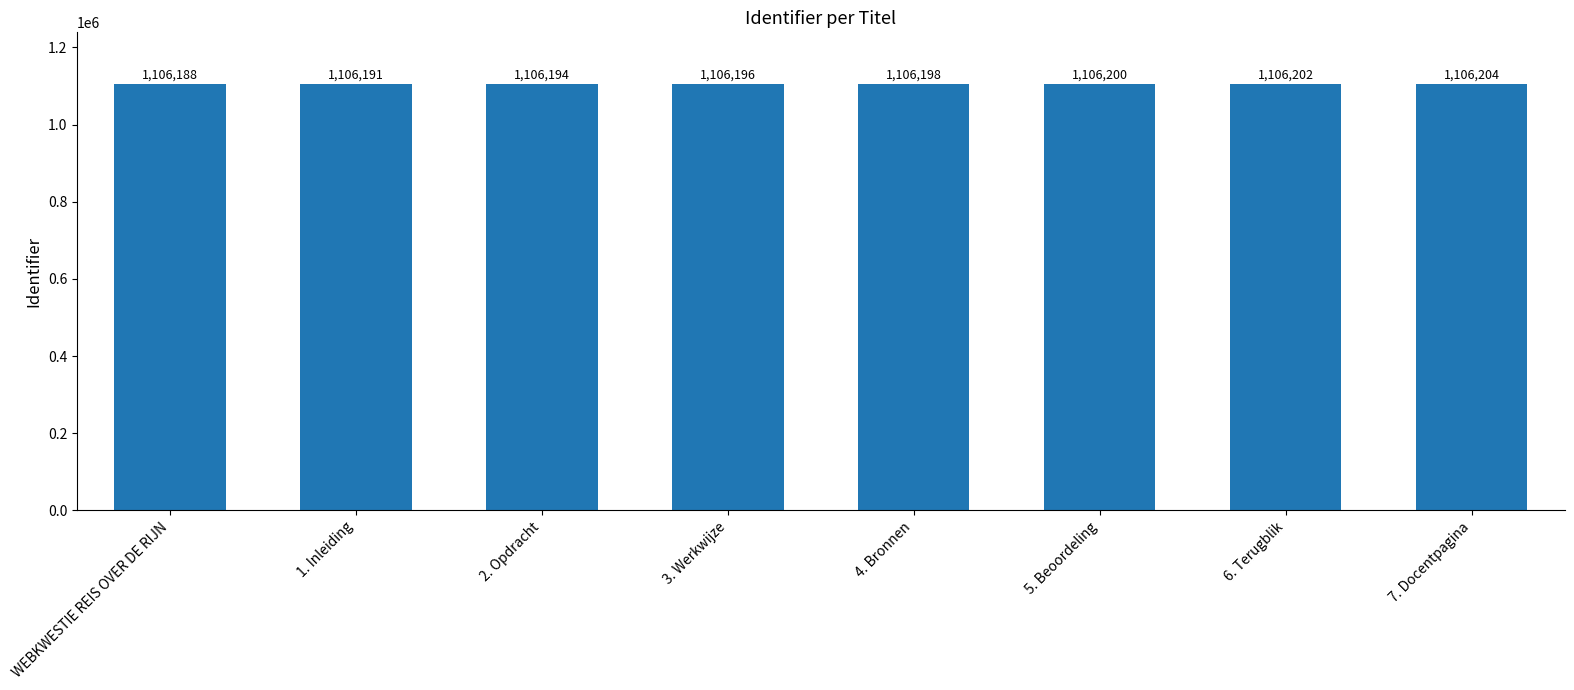

Where is the data nearest to the value 1106196?

3. Werkwijze